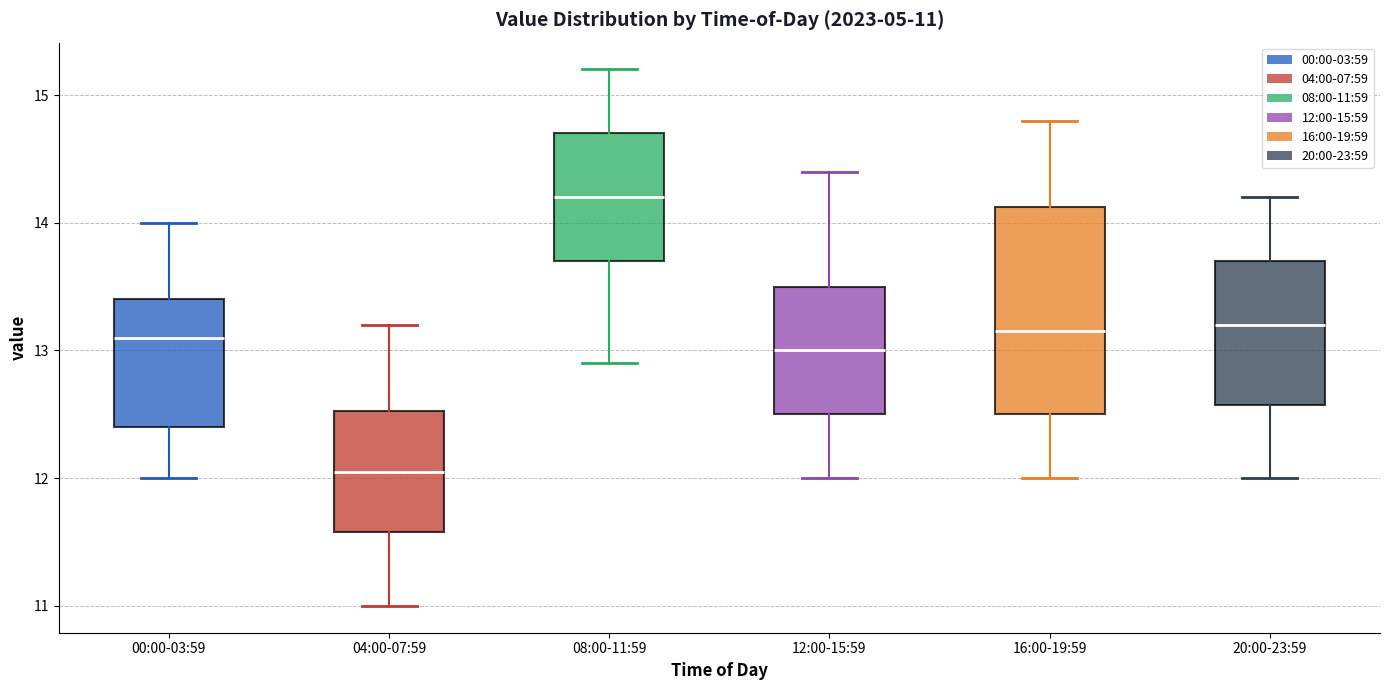

Which box is the tallest, from its lower edge to its upper edge?

16:00-19:59